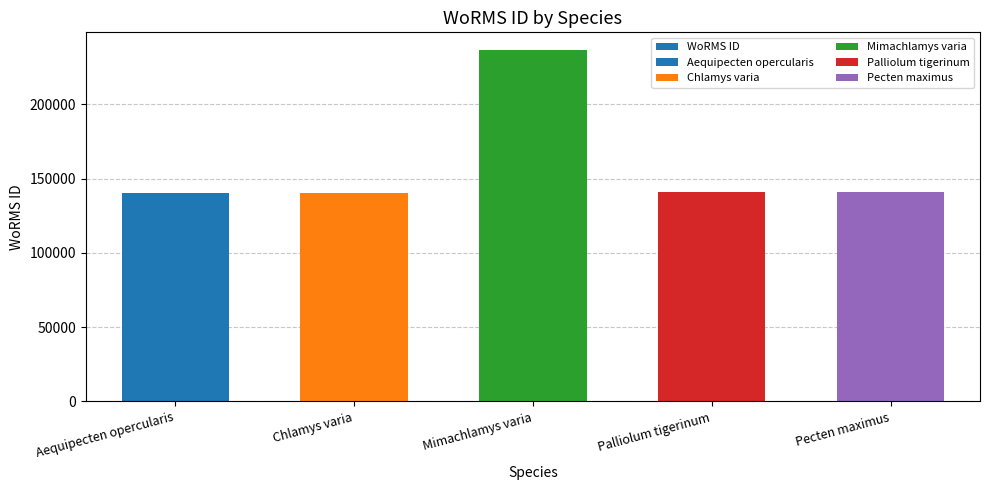

Are the bars horizontal?

No